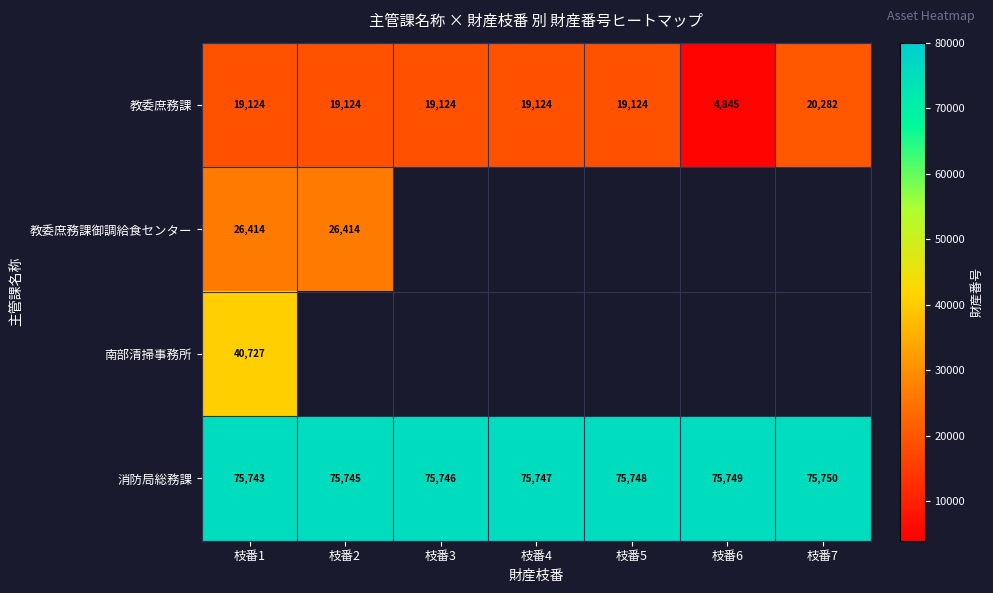

What is the sum of all 教委庶務課 values?

120747